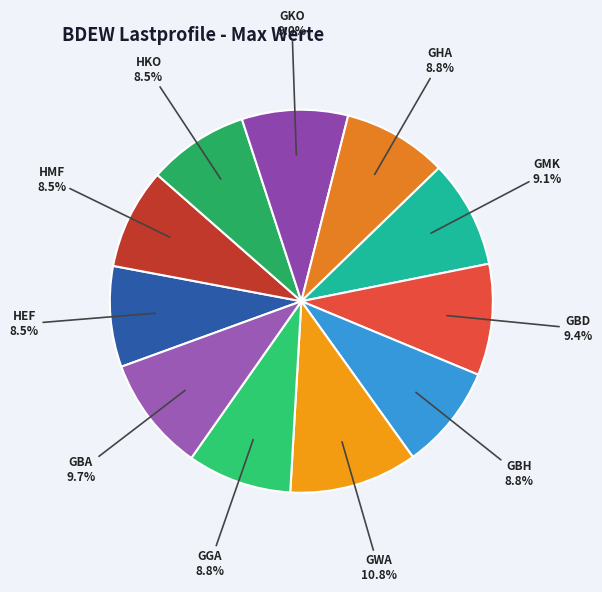

Is there a majority slice in this chart?

No